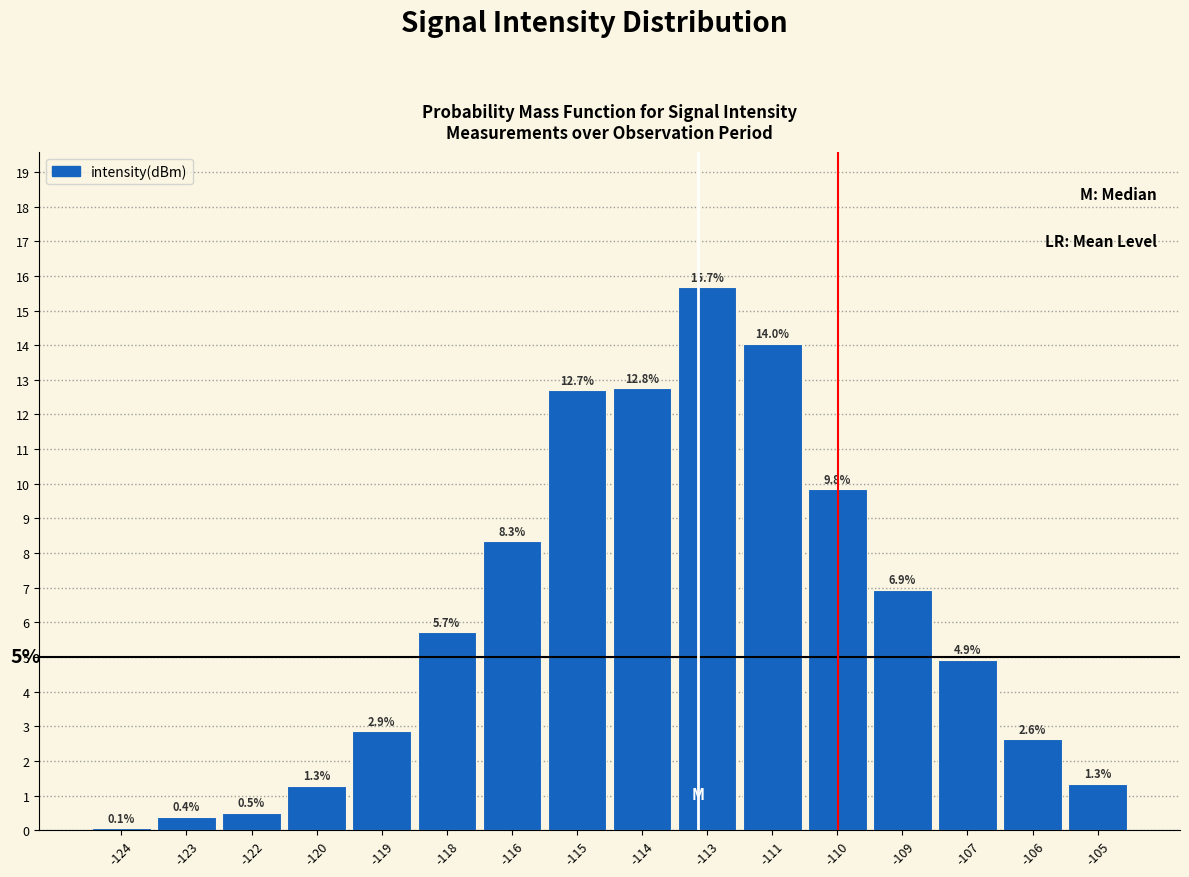

Reading left to right, what are all the values shown in this chart?

-124=0.1	-123=0.4	-122=0.5	-120=1.3	-119=2.9	-118=5.7	-116=8.3	-115=12.7	-114=12.8	-113=15.7	-111=14.0	-110=9.8	-109=6.9	-107=4.9	-106=2.6	-105=1.3